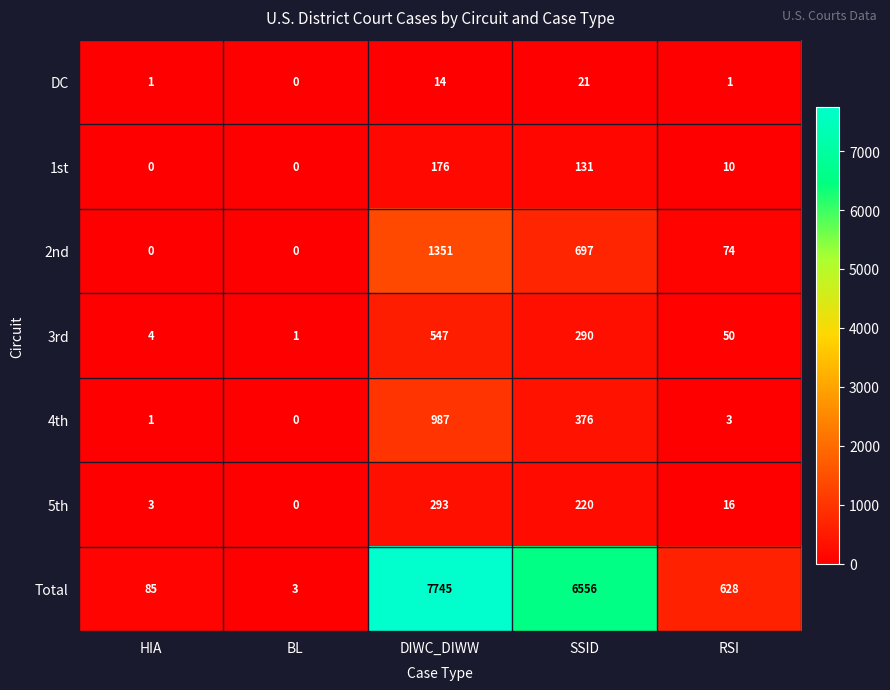

What is the difference between the maximum and second lowest values in the 4th series?

986